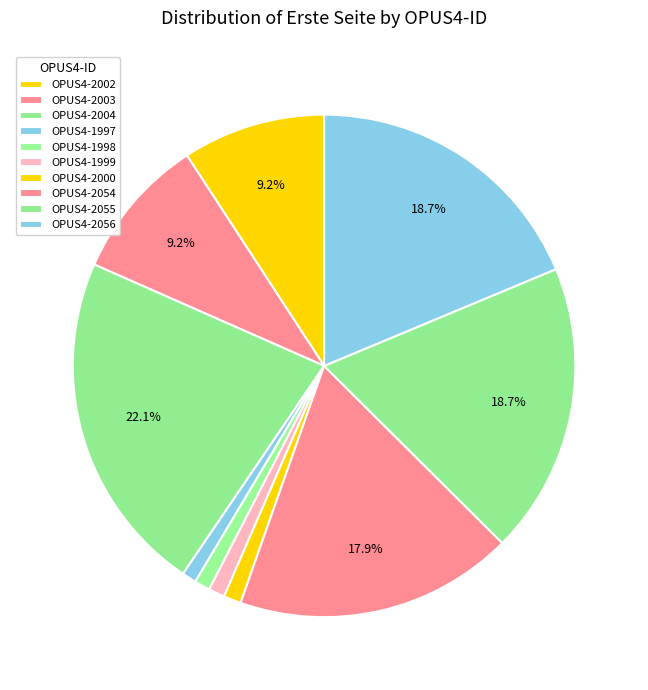

To the nearest percent, what is the combined percentage of OPUS4-2056 and OPUS4-2055?

37%